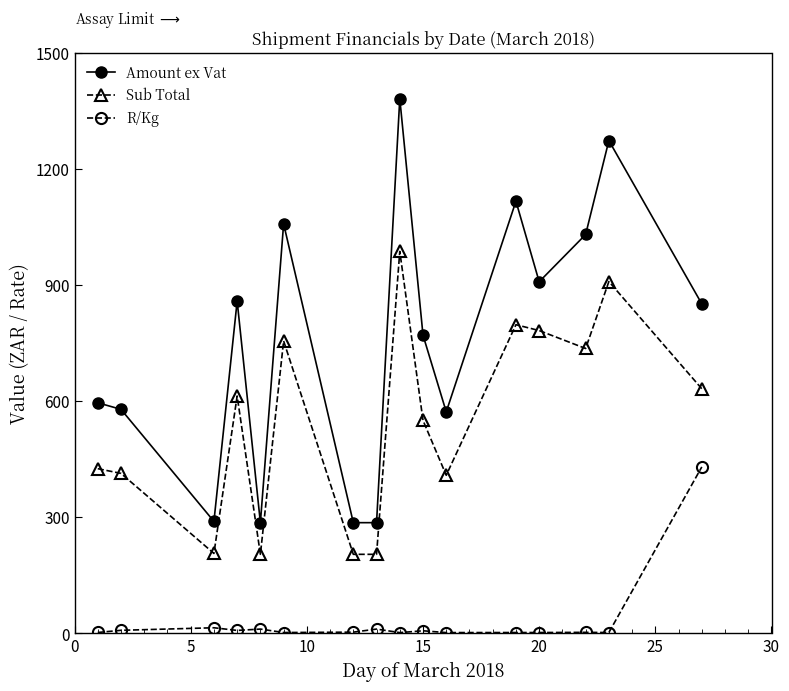

True or false: R/Kg and Amount ex Vat cross at least once.

False